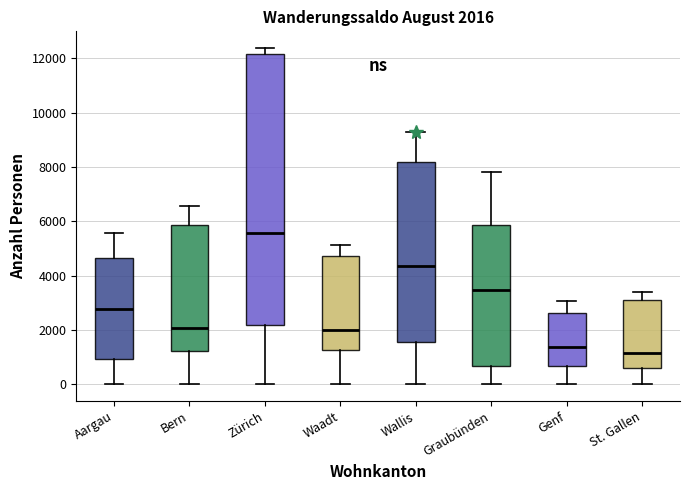

Comparing the boxes themselves (not the whiskers), which one is the tallest?

Zürich